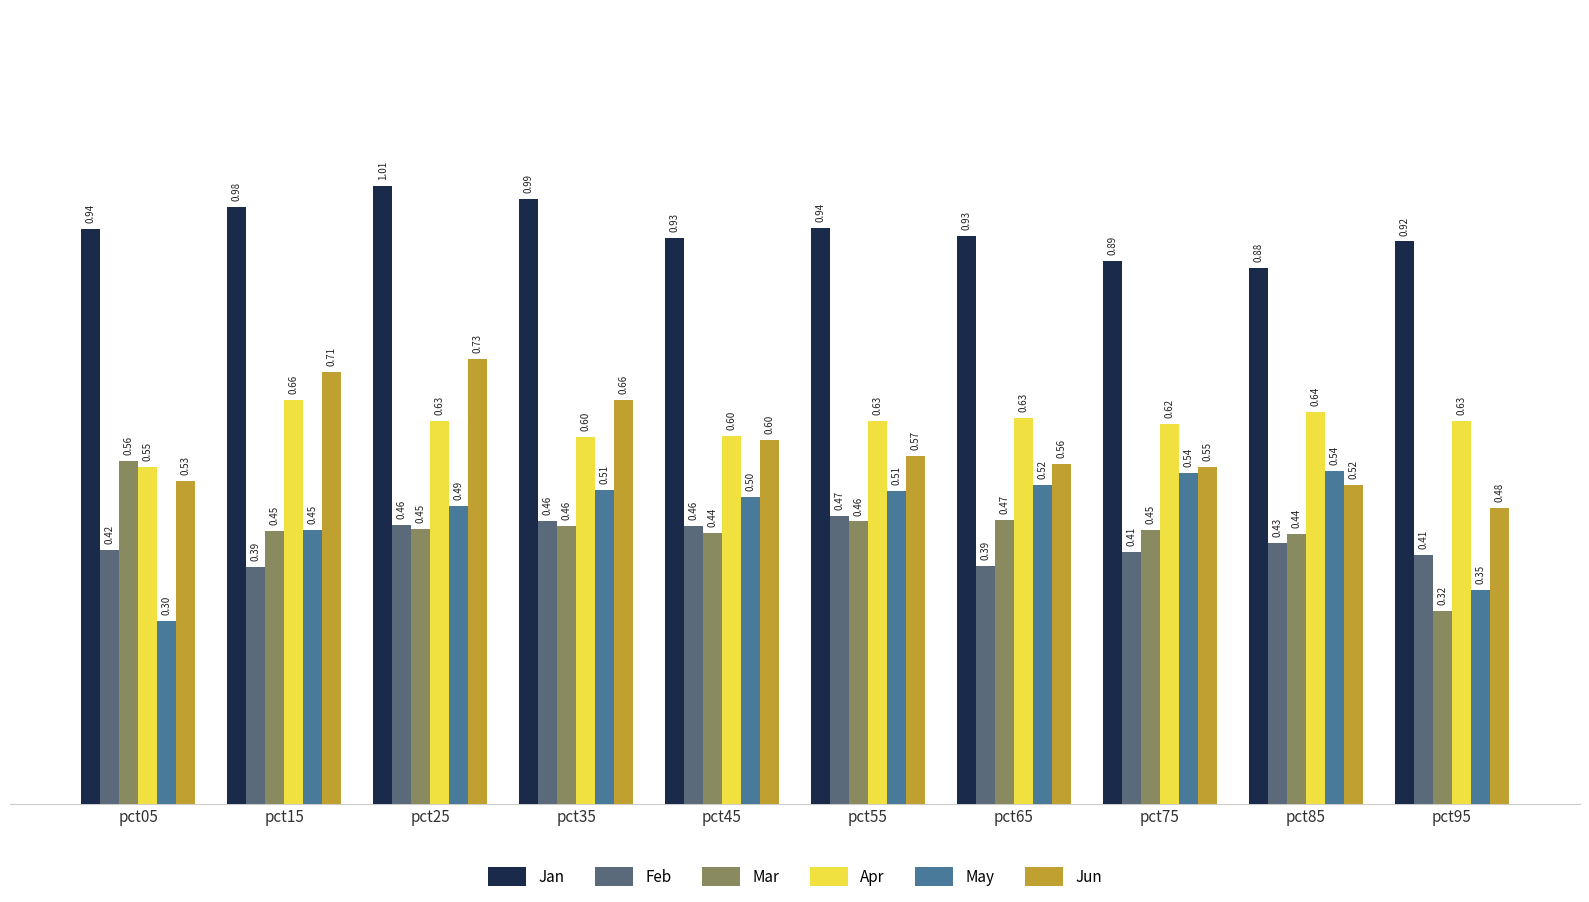

What is the spread (max minus min) of values at pct35?

0.5